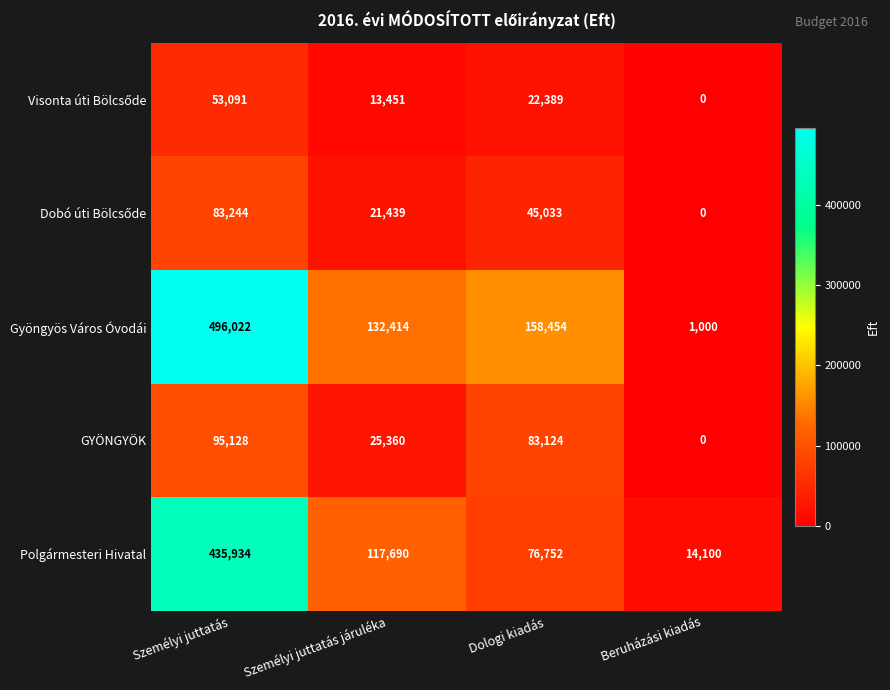

How many GYÖNGYÖK values are between 25360 and 95128?

3